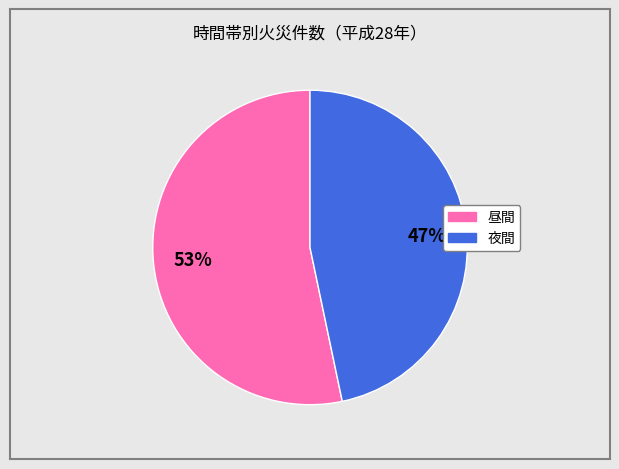

What is the majority slice?

昼間